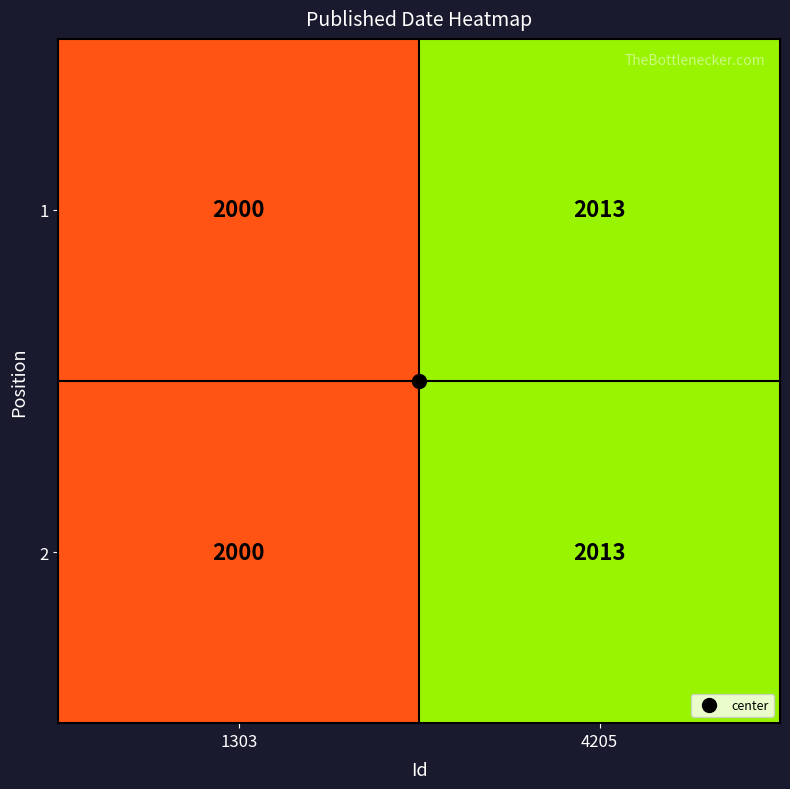

What is the sum of the 1 values at 1303 and 4205?

4013